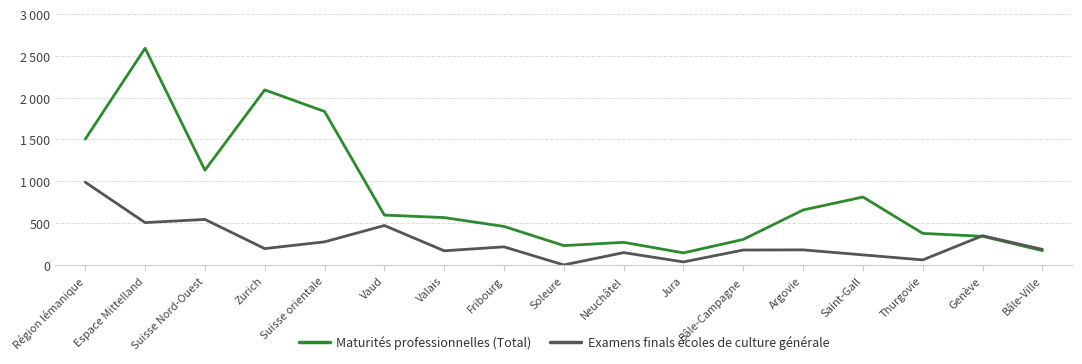

Rank the series at Neuchâtel from lowest to highest value.

Examens finals écoles de culture générale, Maturités professionnelles (Total)